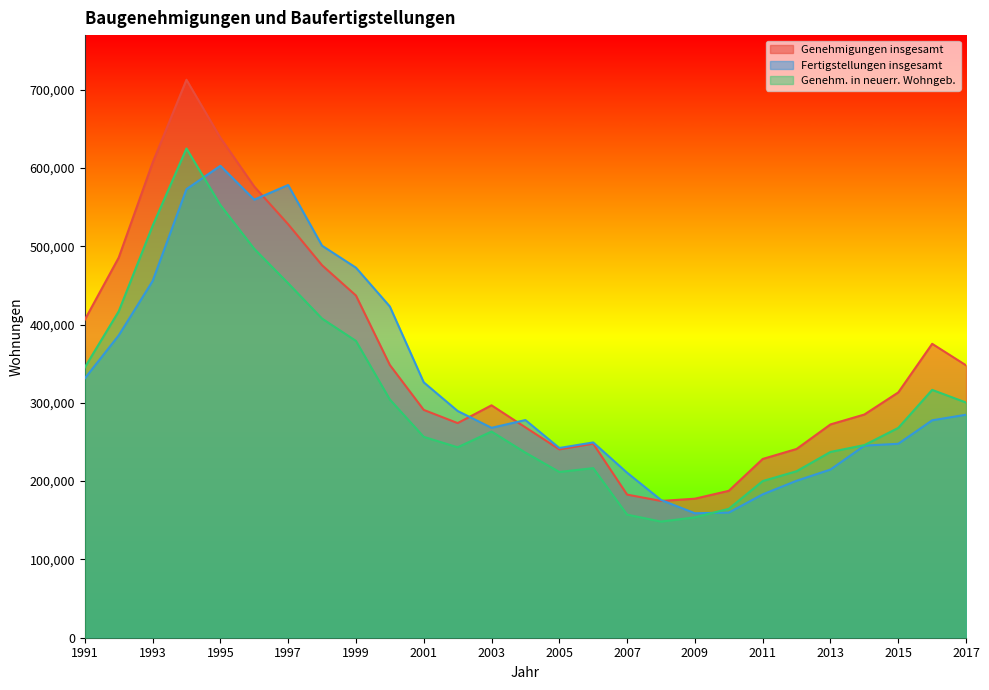

What is the difference between the maximum and minimum values in the Genehm. in neuerr. Wohngeb. series?

476499